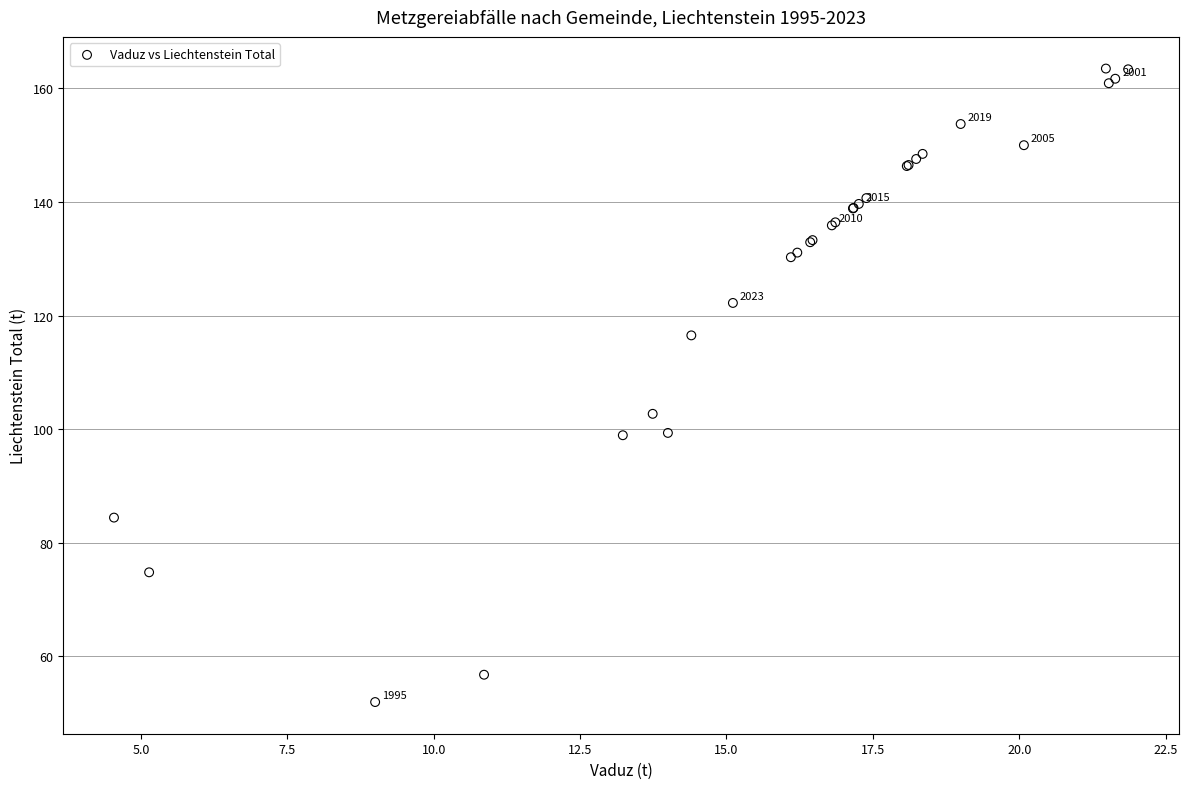

What Y value in the scatter plot is closest to 107?

102.7